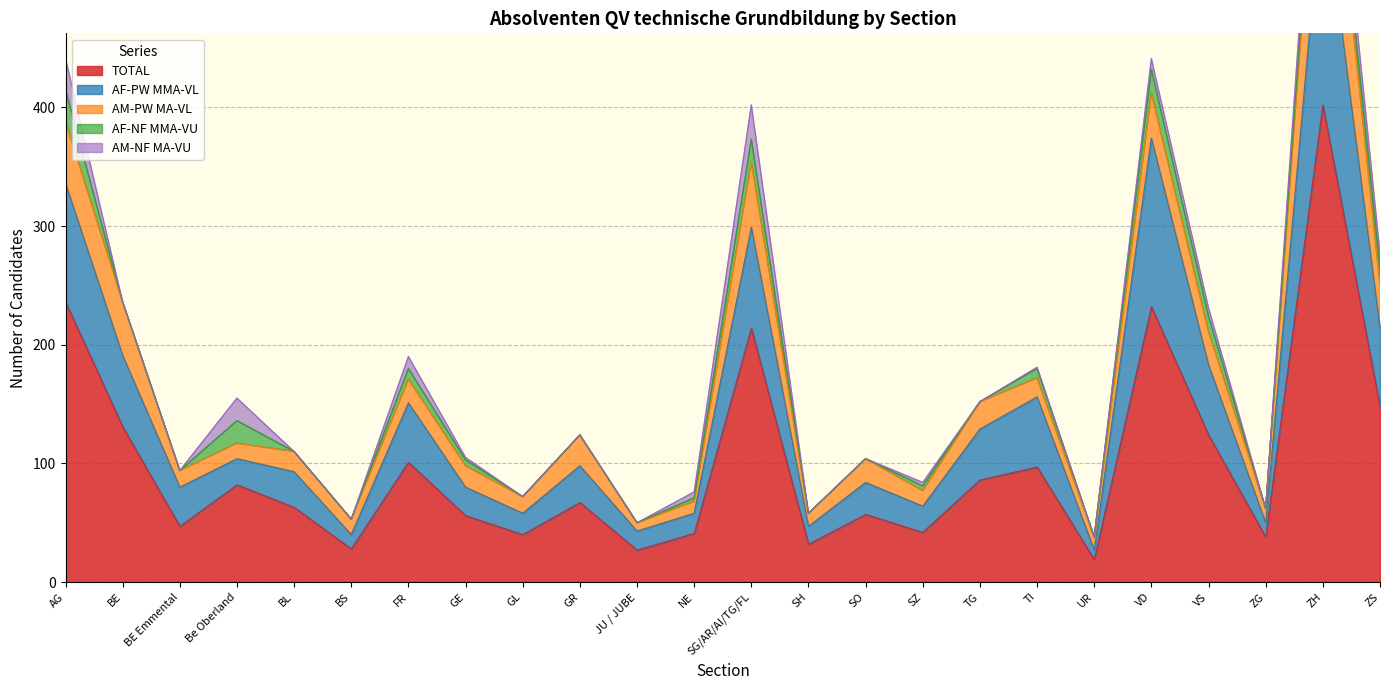

Is the value of AM-NF MA-VU at GE greater than the value of AM-PW MA-VL at ZG?

No